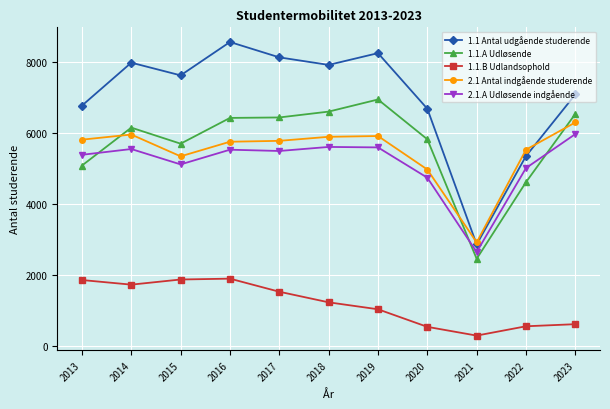

True or false: 2.1 Antal indgående studerende has a value of 8088 at 2020.

False